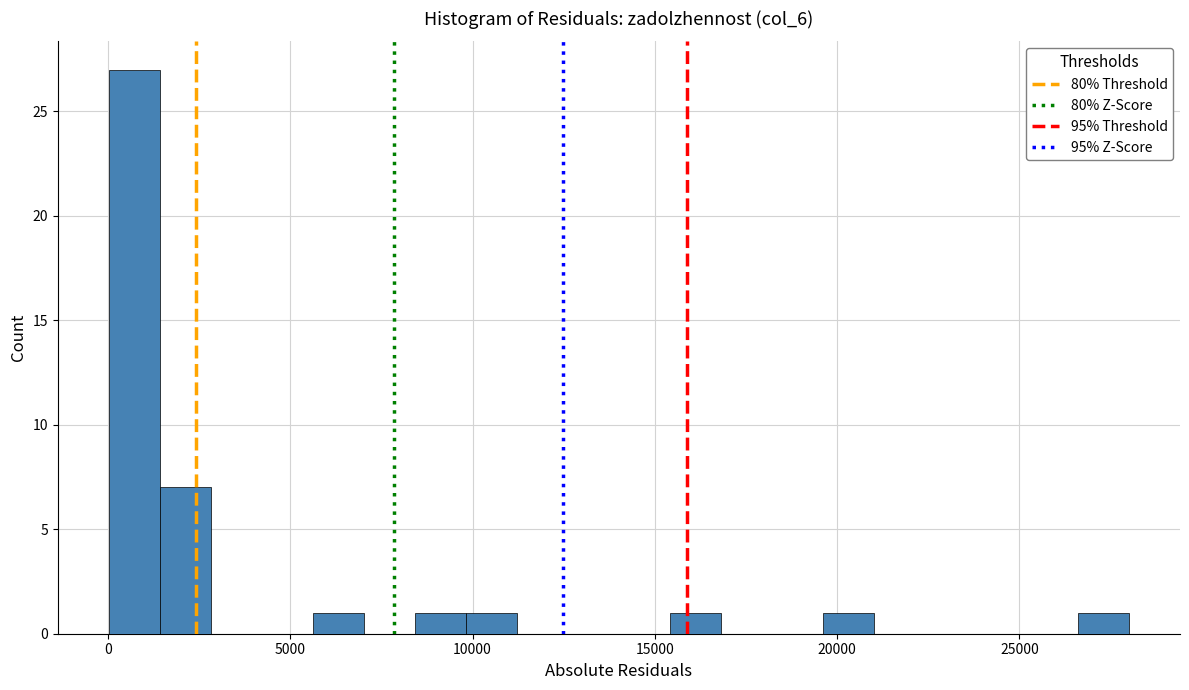

Around what value on the x-axis is the tallest bar? Give the approximate position of its centre, as read against the axis.

500